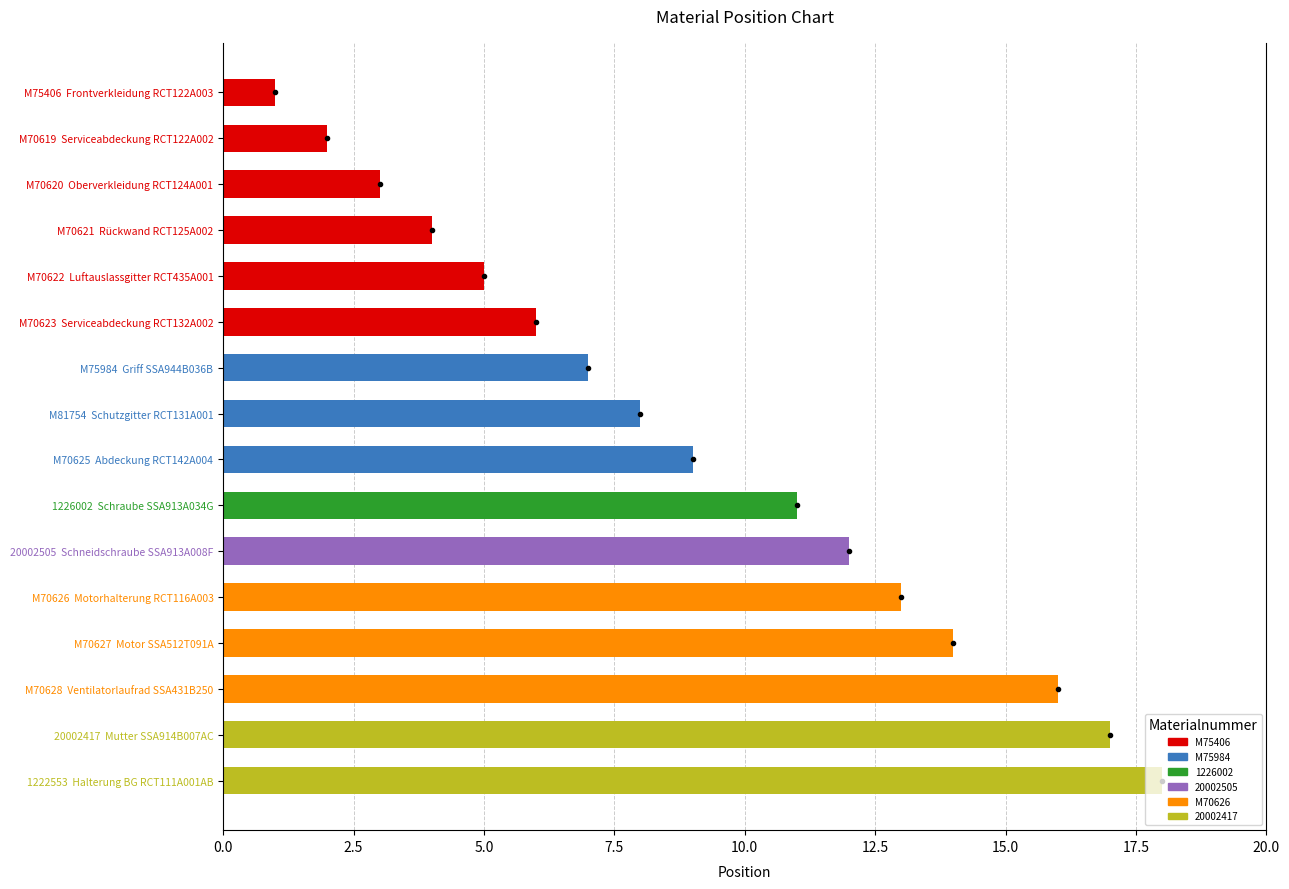

How many categories are shown in the chart?

16